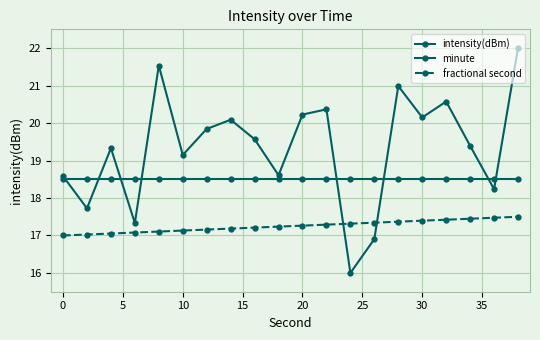

What is the value of the minute point at the 13th from the left?

18.5